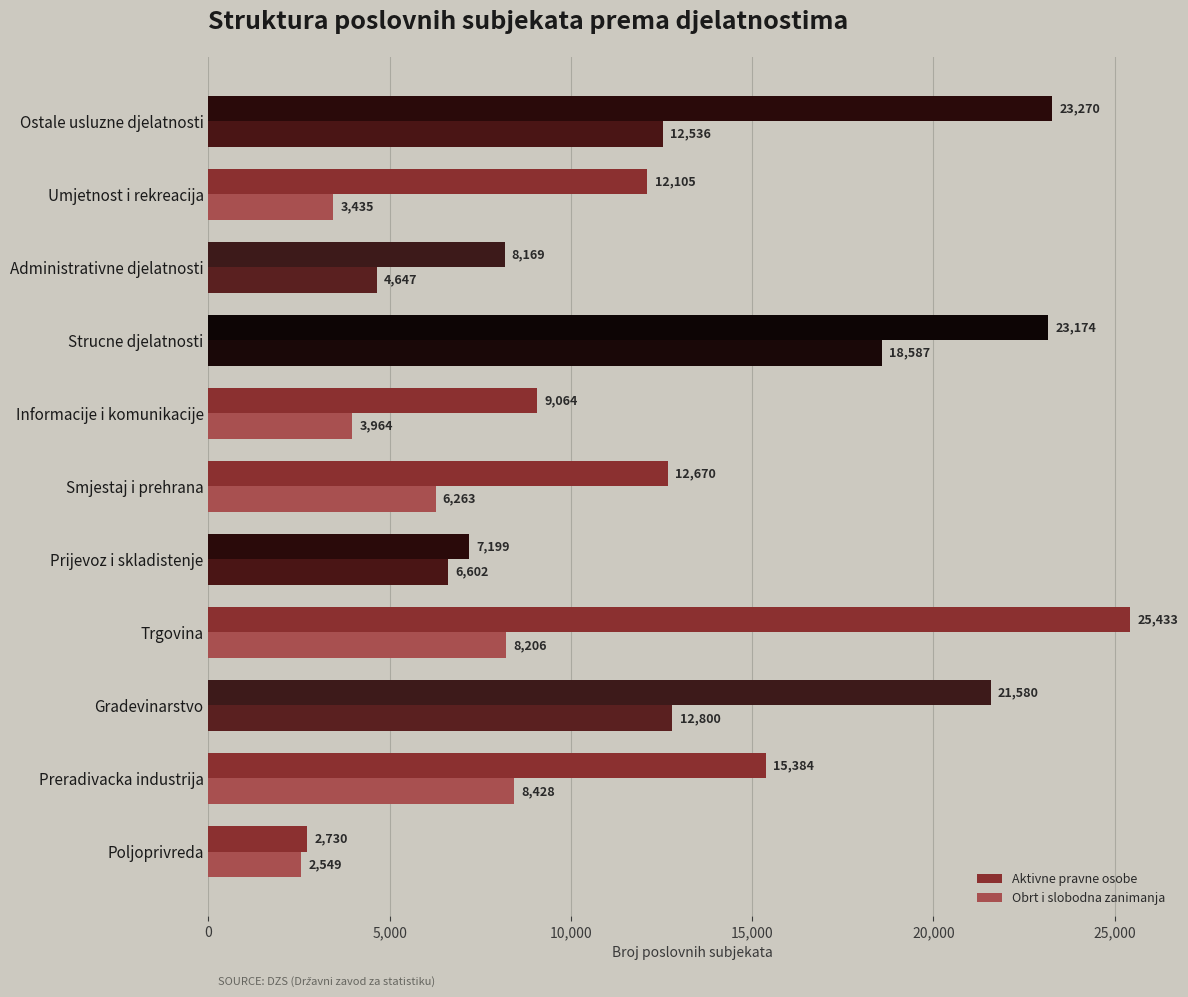

What is the spread (max minus min) of values at Gradevinarstvo?

8780